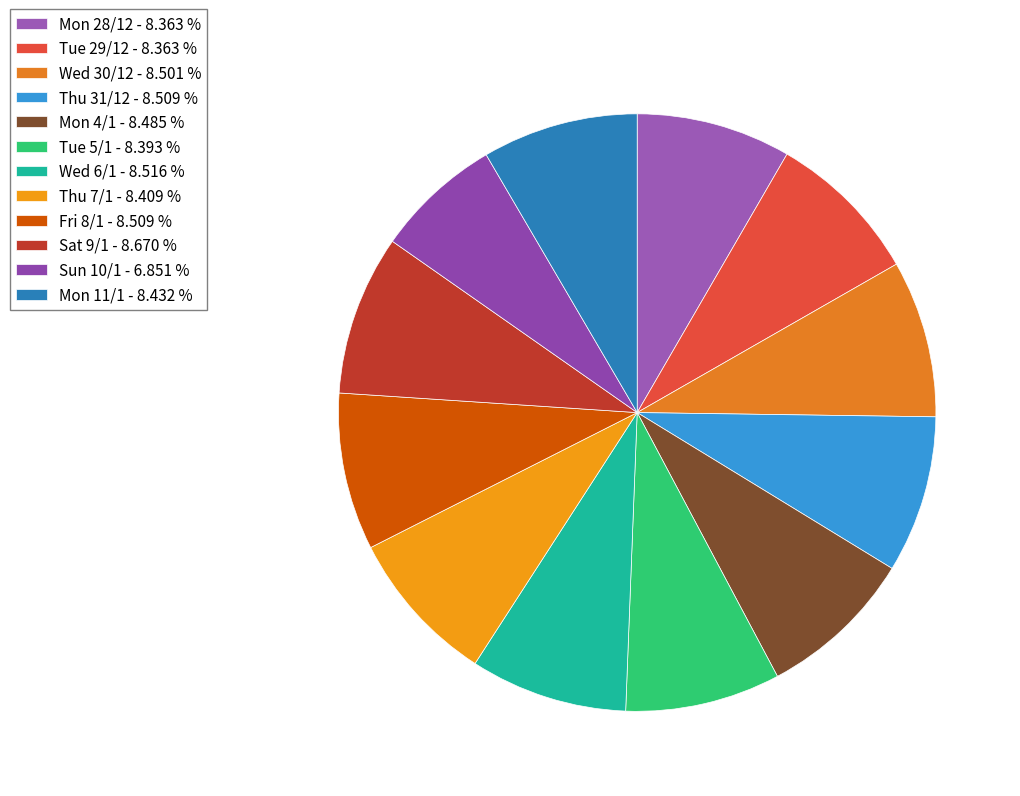

Between Tue 29/12 and Sat 9/1, which is larger?

Sat 9/1